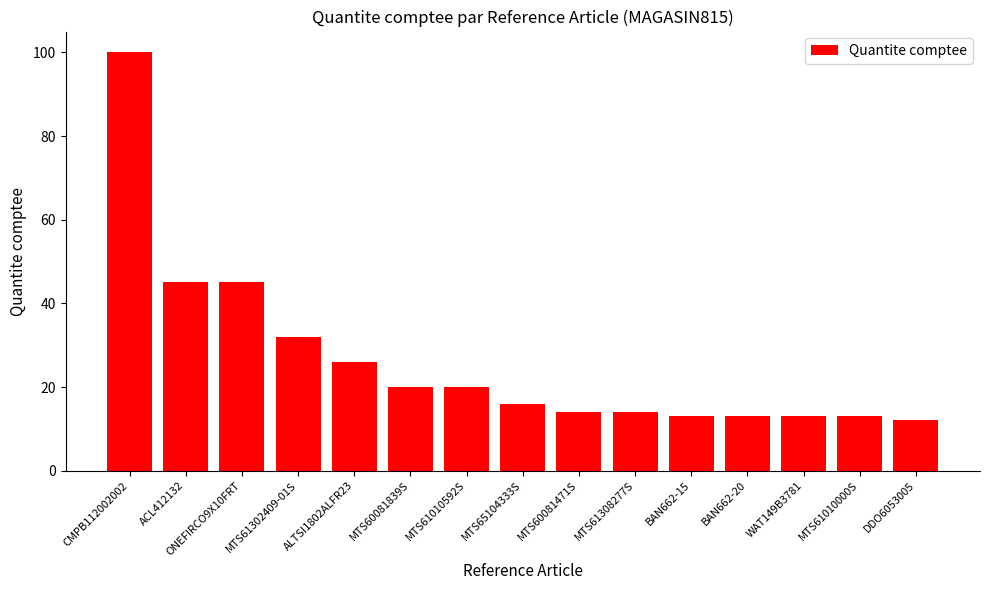

What is the change in value from ALTSI1802ALFR23 to MTS60081839S?

-6